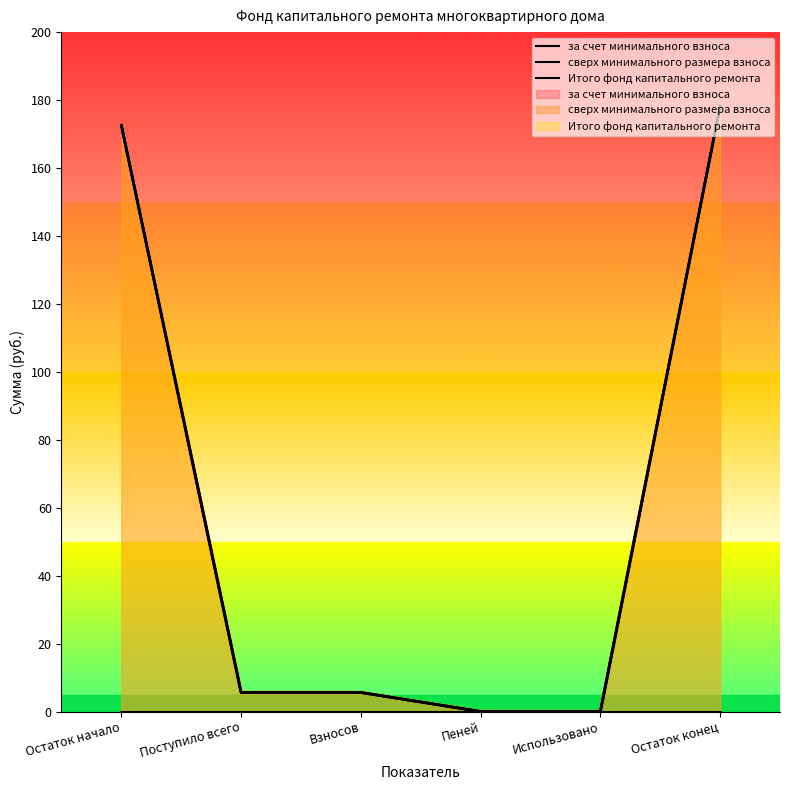

Reading right to left, list all the values displayed in this chart.

за счет минимального взноса: Остаток конец=178.2	Использовано=0.0	Пеней=0.0	Взносов=5.6	Поступило всего=5.6	Остаток начало=172.6
сверх минимального размера взноса: Остаток конец=0.0	Использовано=0.0	Пеней=0.0	Взносов=0.0	Поступило всего=0.0	Остаток начало=0.0
Итого фонд капитального ремонта: Остаток конец=178.2	Использовано=0.0	Пеней=0.0	Взносов=5.6	Поступило всего=5.6	Остаток начало=172.6